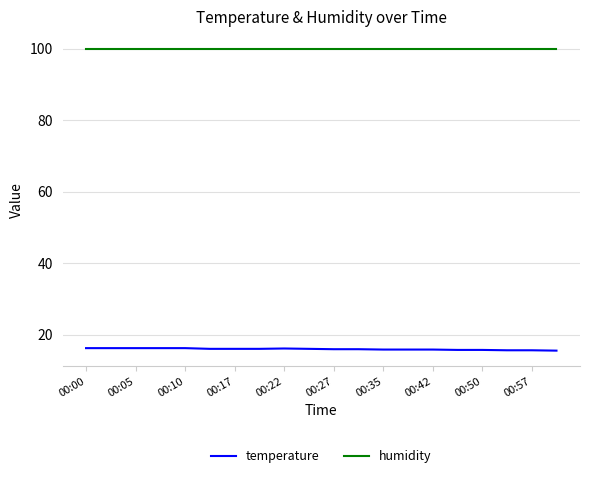

How many lines are shown in the chart?

2